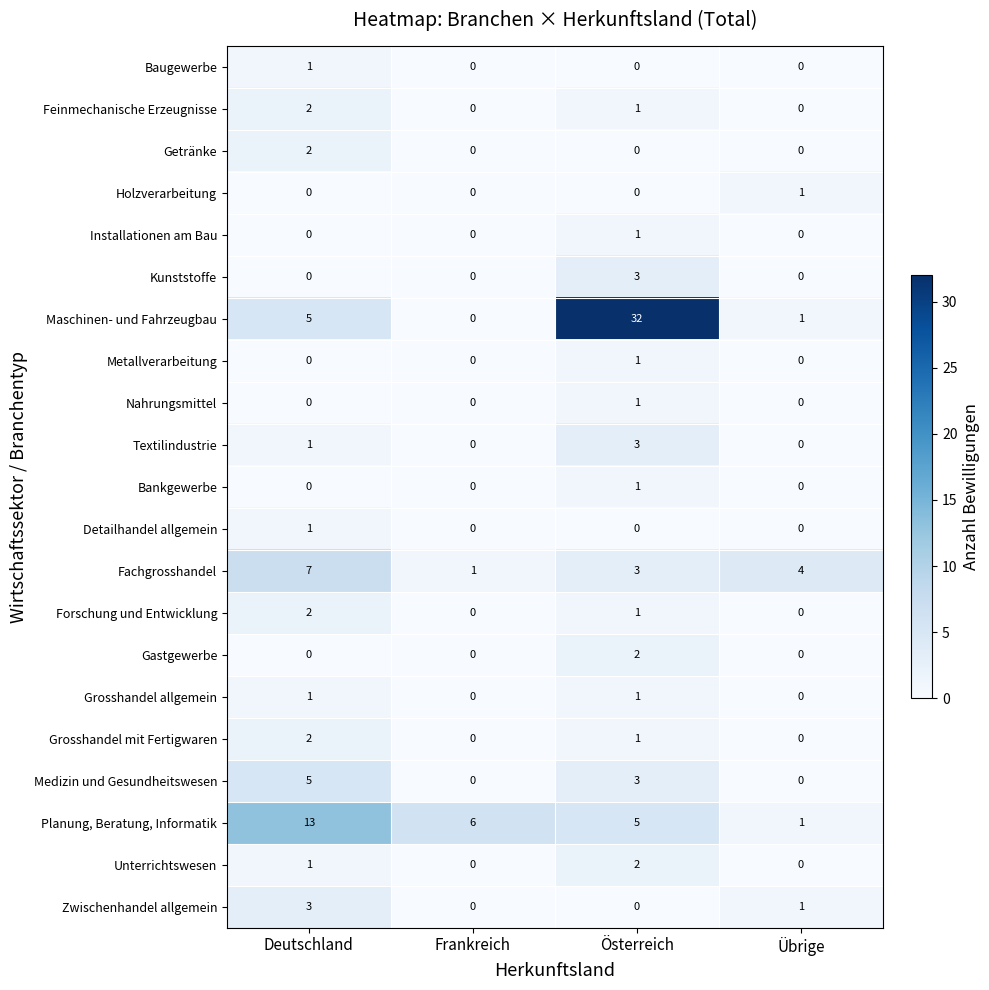

The Feinmechanische Erzeugnisse series shows 0 at Frankreich. True or false?

True